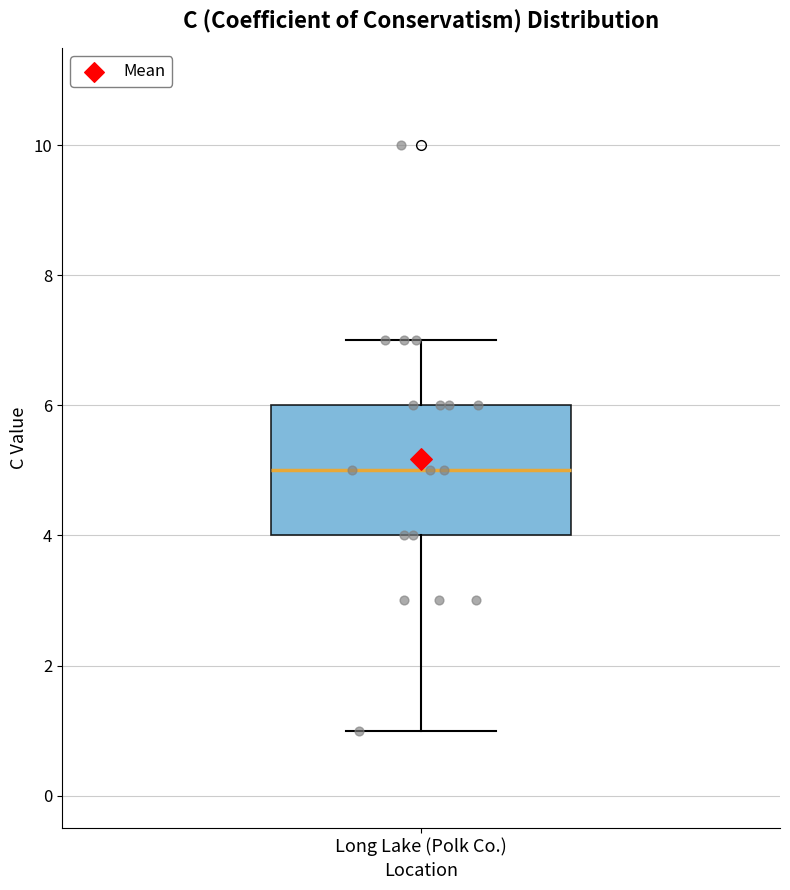

Transcribe this box plot: give where the median line is, the range the box spans, and where the two whiskers end, as read against the y-axis. The values are not printed on the chart, so give them approximately, as read against the axis.

median 5, box 4 to 6, whiskers 1 to 7